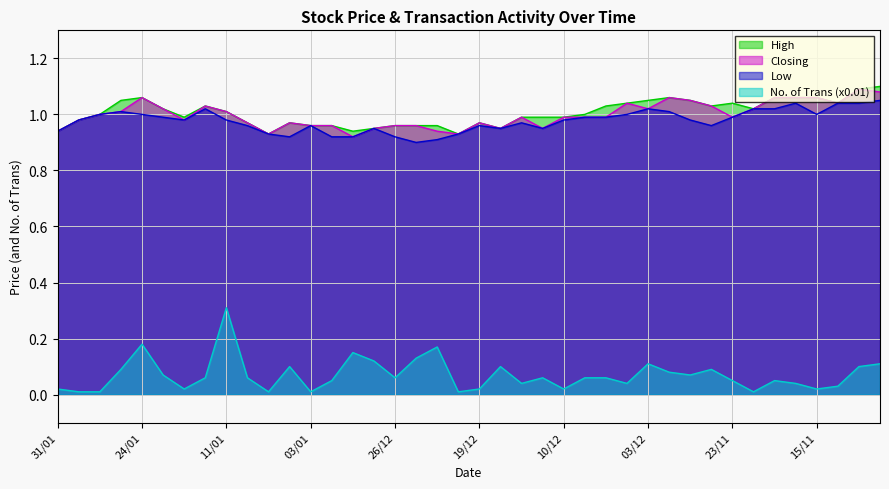

True or false: High and No. of Trans cross at least once.

False